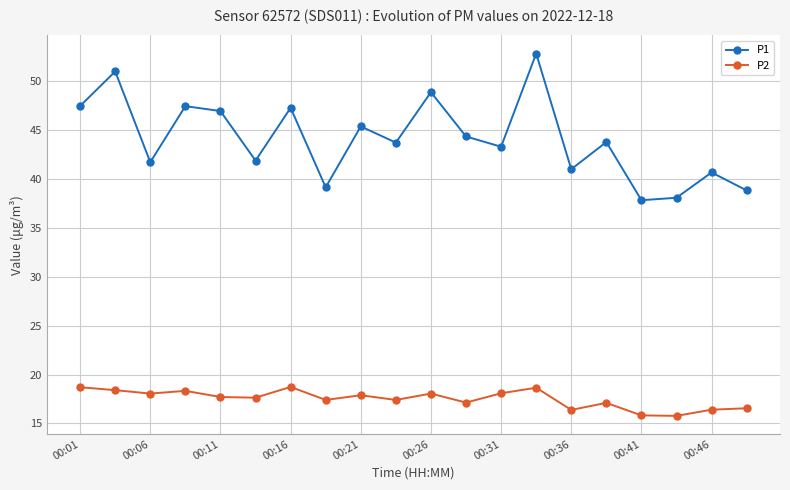

Which series has the largest total across all categories?

P1